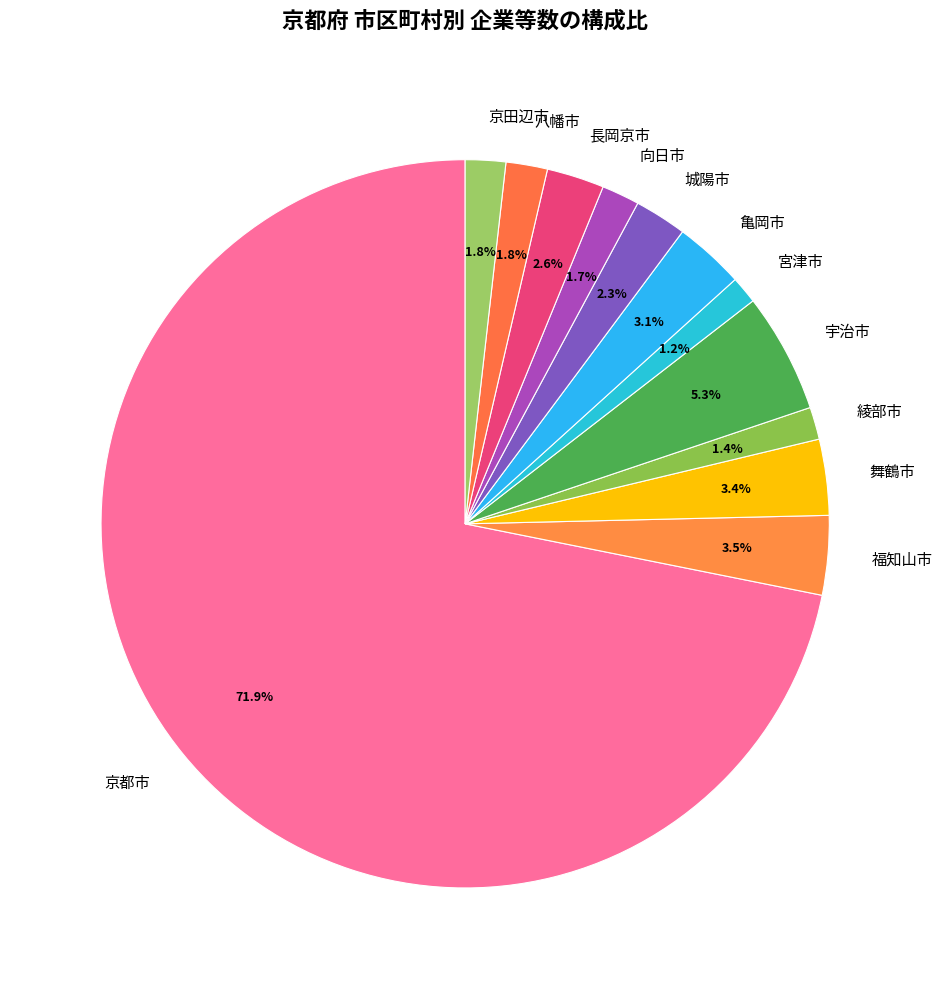

Is the sum of 綾部市 and 宮津市 greater than half?

No